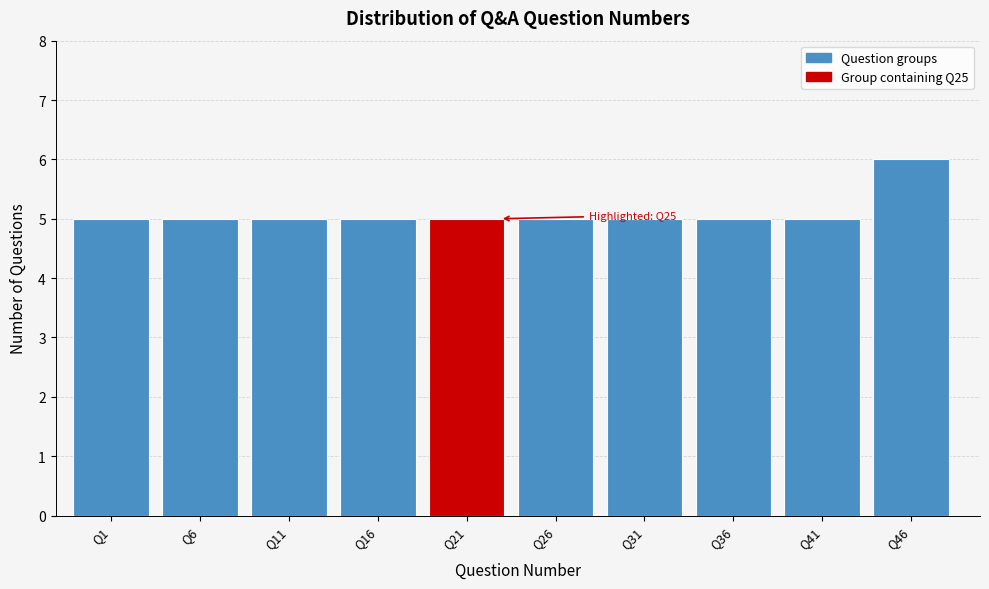

Reading left to right, extract all data points from this chart.

5	5	5	5	5	5	5	5	5	6